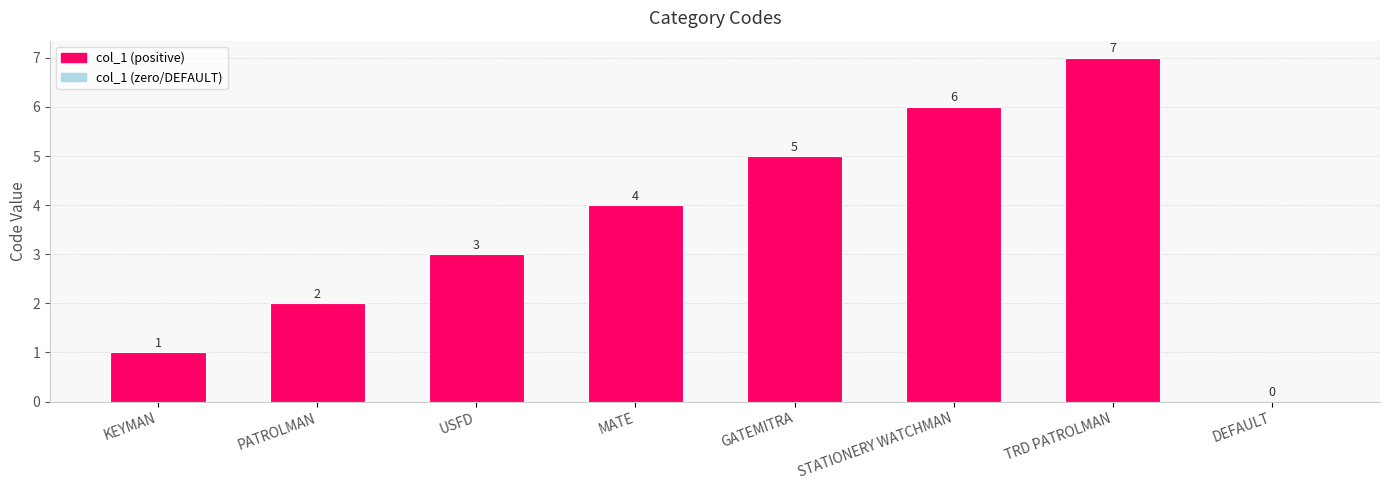

At which label is the value closest to 3?

USFD